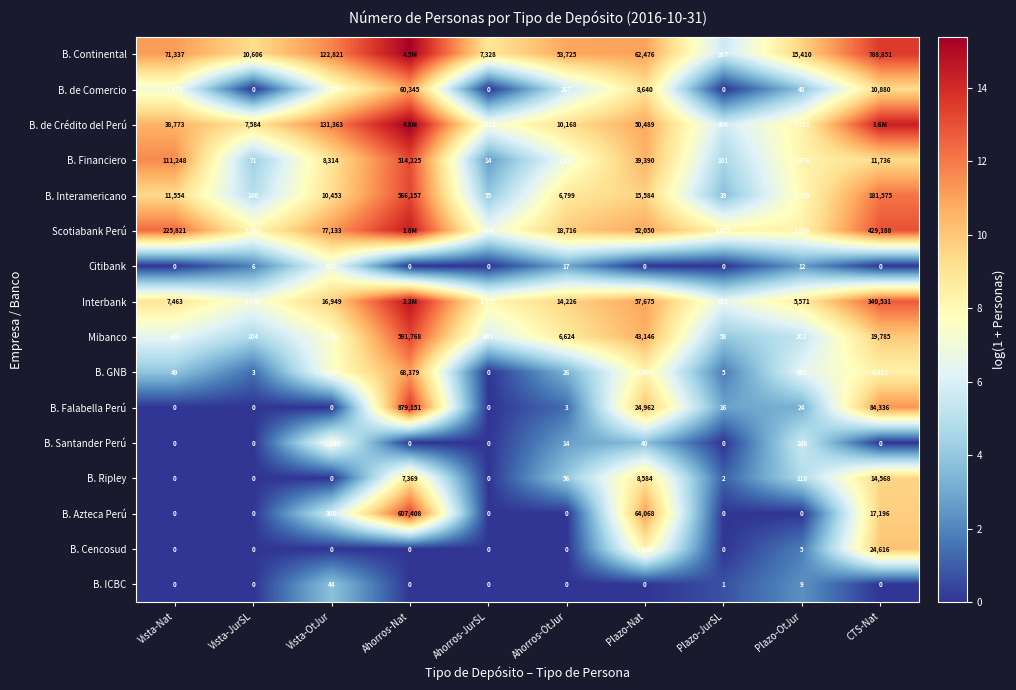

Is the value of B. de Comercio at Vista-Nat greater than the value of B. Santander Perú at Vista-Nat?

Yes